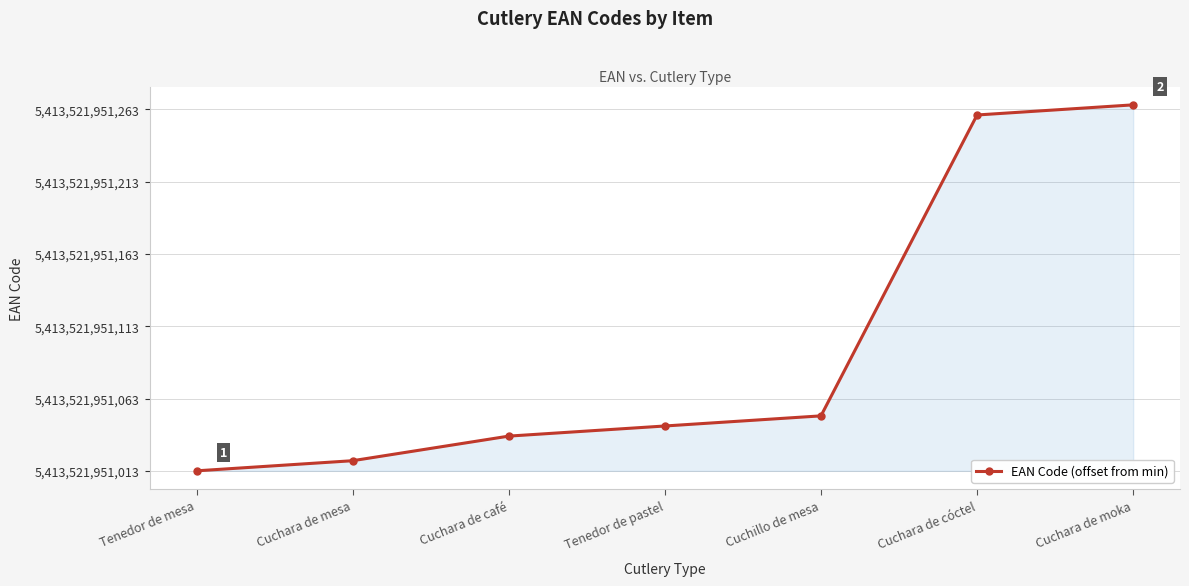

What is the difference between the values at Cuchara de cóctel and Tenedor de pastel?

215